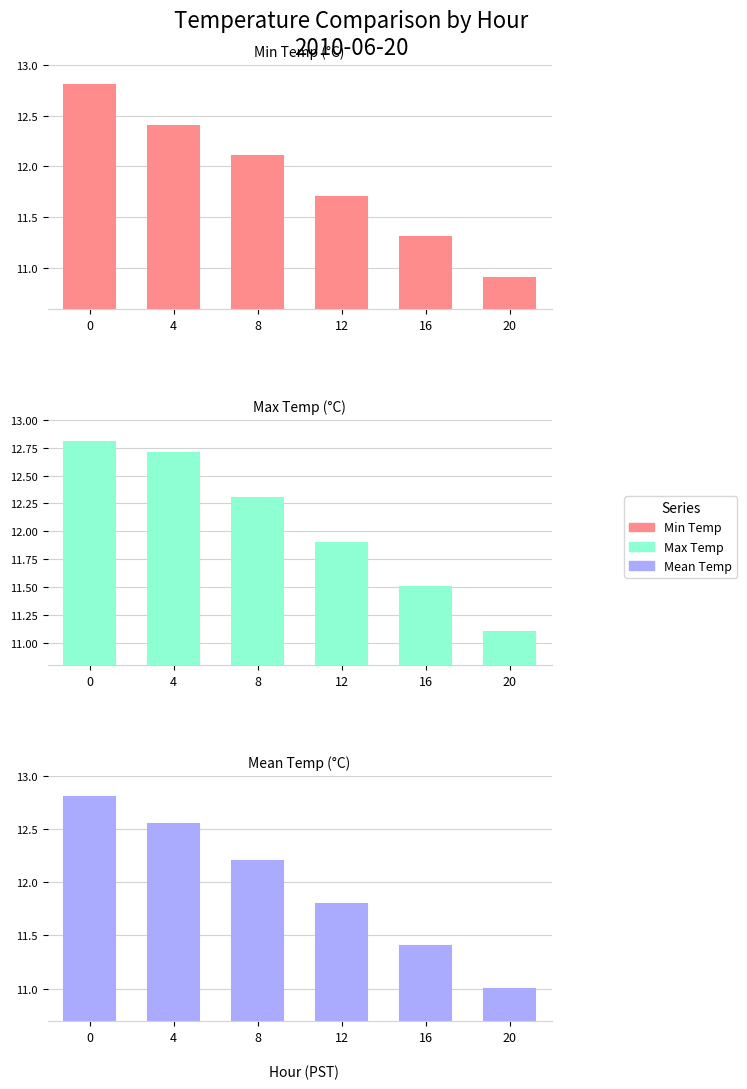

The value of Min Temp at 0 is 12.8. True or false?

True